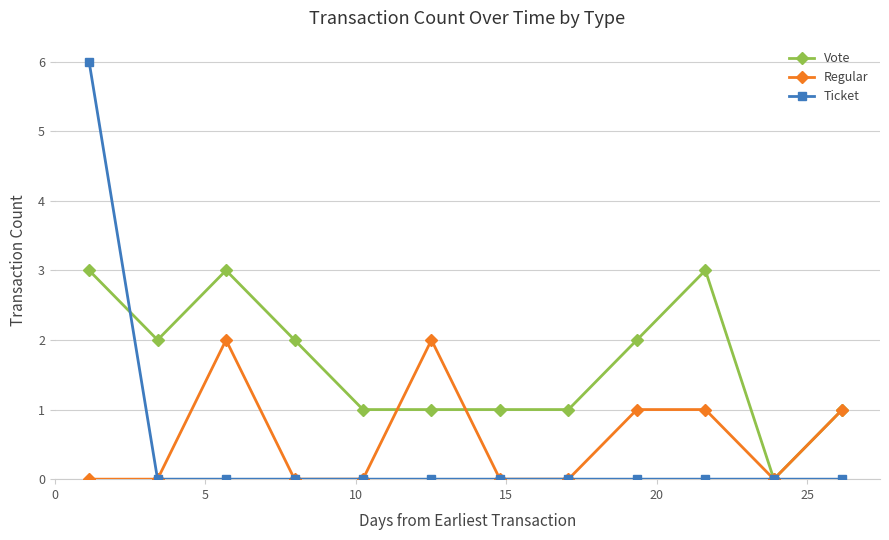

True or false: Regular has more than 0 interior local peaks.

True